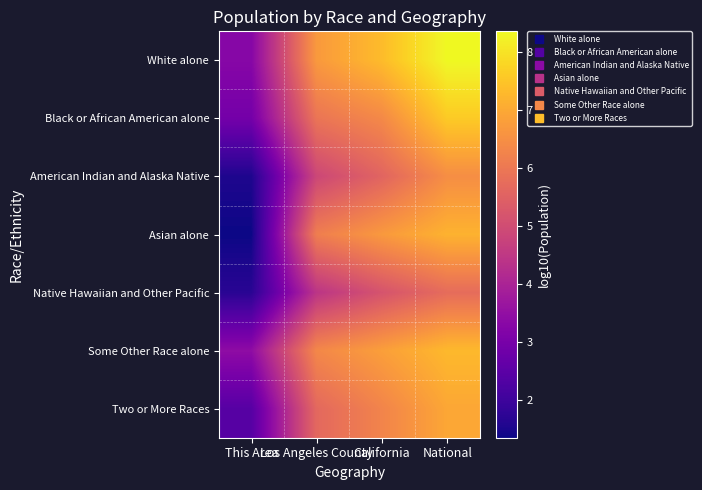

Which has a higher value, National or California?

National